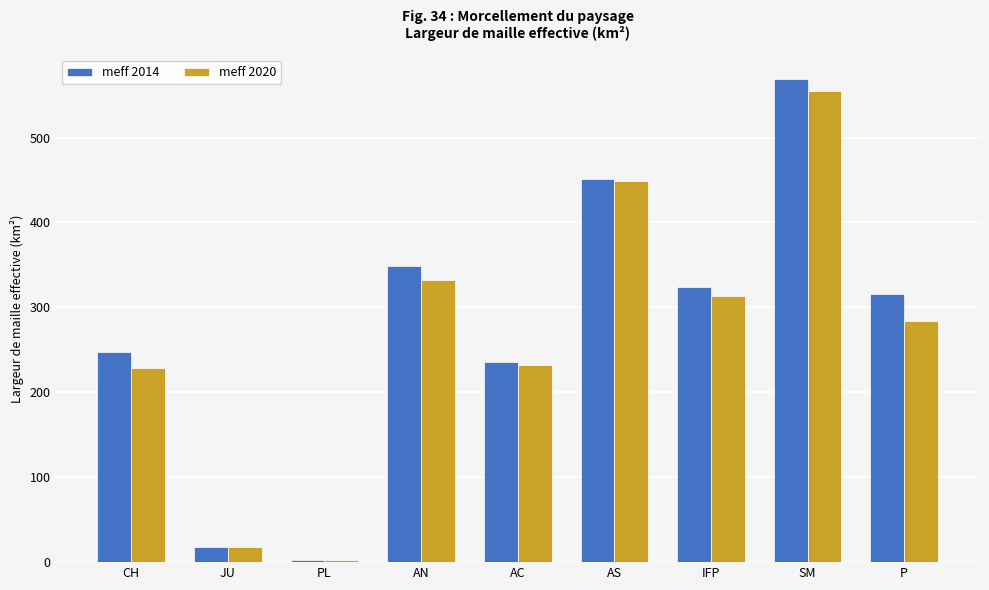

The meff 2014 series shows 324.1 at IFP. True or false?

True